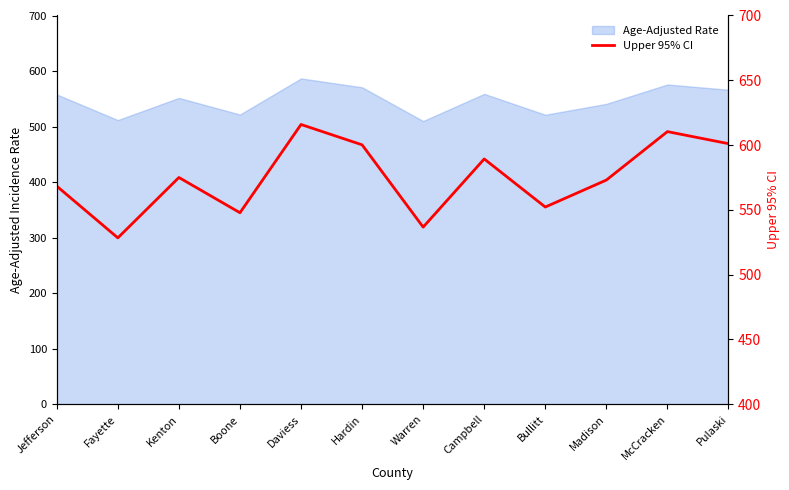

Where is the first local minimum?

Fayette